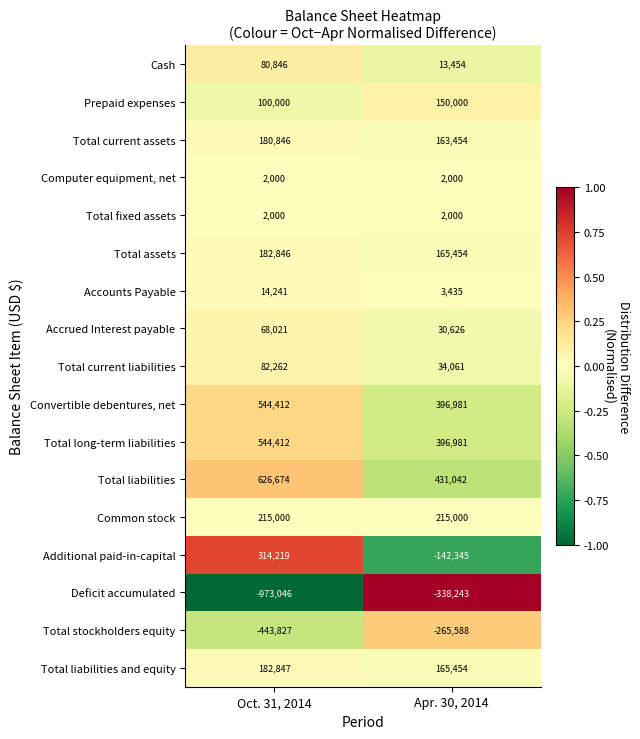

What is the approximate value of Prepaid expenses at Apr. 30, 2014, to the nearest 50?

150000